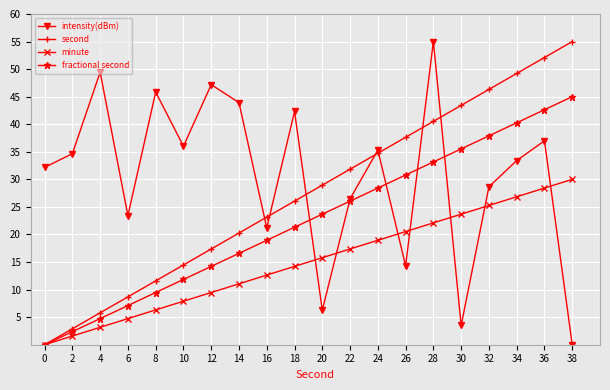

The second series shows 55.0 at 38. True or false?

True